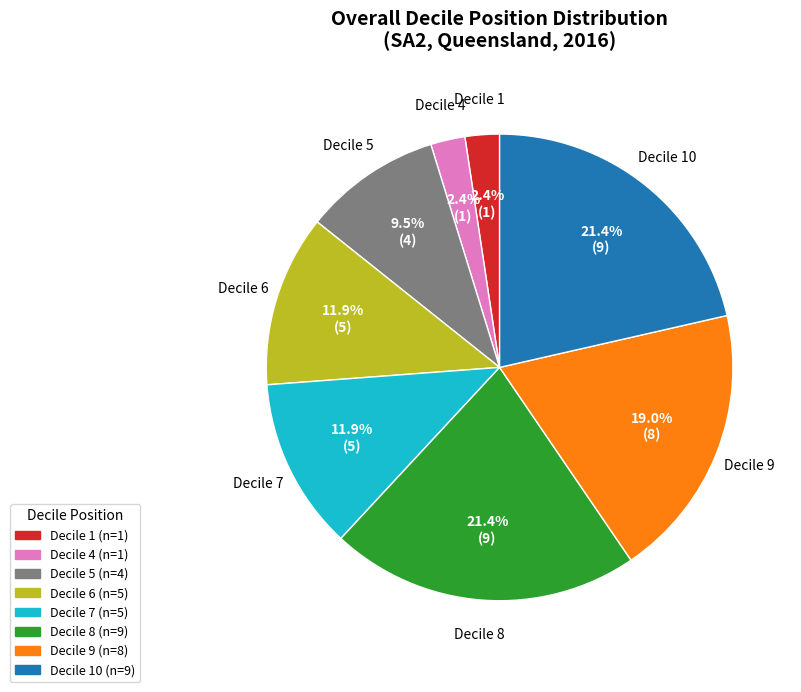

Is there any slice that represents more than half of the pie?

No